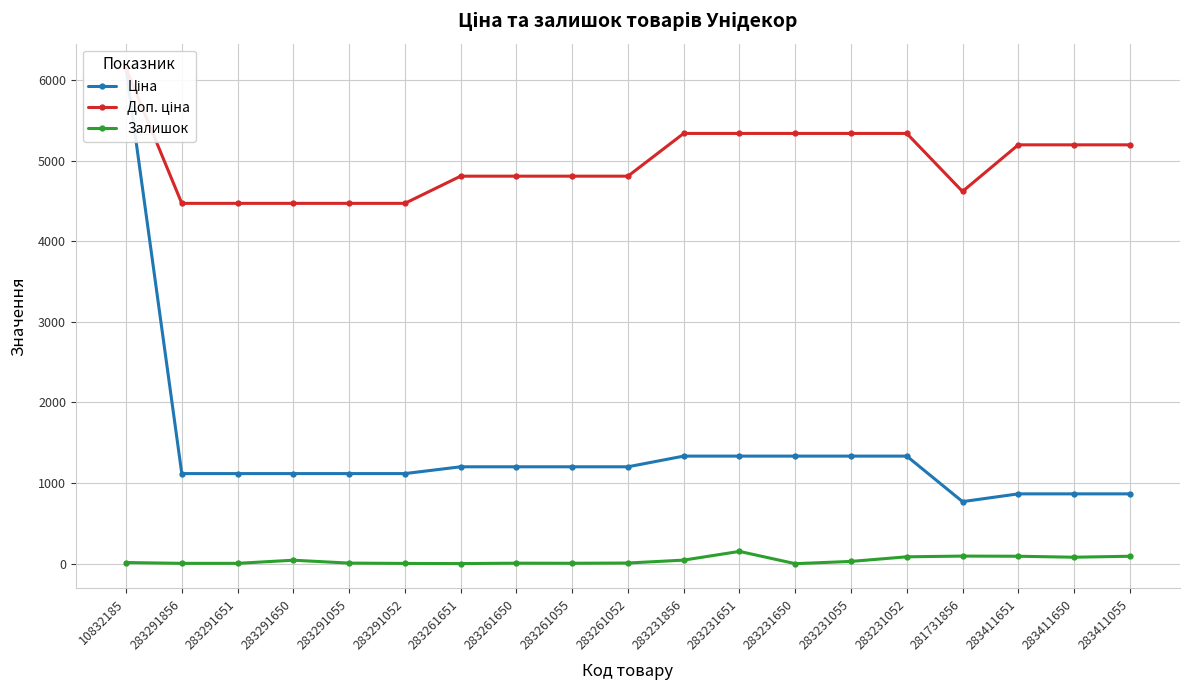

Reading left to right, extract all data points from this chart.

Ціна: 6143.2	1117.4	1117.4	1117.4	1117.4	1117.4	1201.7	1201.7	1201.7	1201.7	1334.2	1334.2	1334.2	1334.2	1334.2	769.5	865.9	865.9	865.9
Доп. ціна: 6143.2	4469.5	4469.5	4469.5	4469.5	4469.5	4806.8	4806.8	4806.8	4806.8	5336.9	5336.9	5336.9	5336.9	5336.9	4617.1	5195.4	5195.4	5195.4
Залишок: 14.0	4.0	4.0	43.0	7.0	3.0	1.0	6.0	5.0	8.0	44.0	152.0	0.0	28.0	85.0	94.0	92.0	80.0	92.0